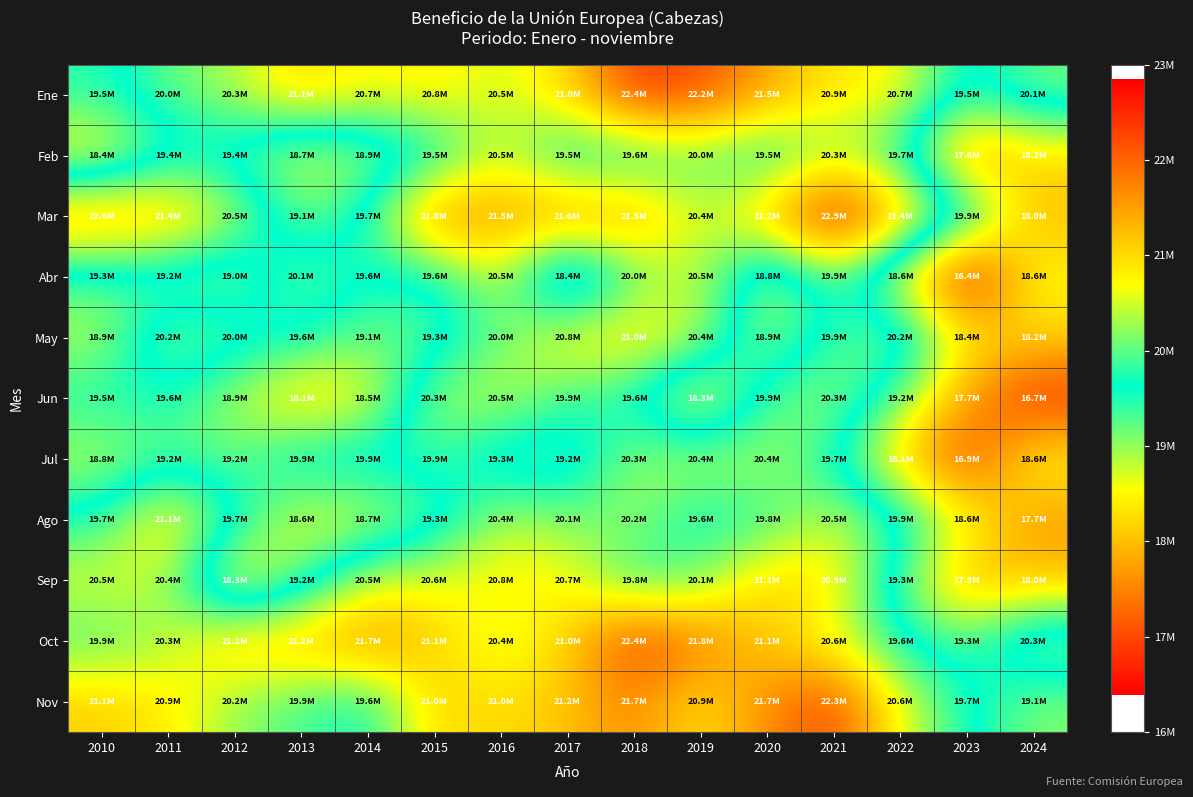

What is the greatest value displayed?

22850480